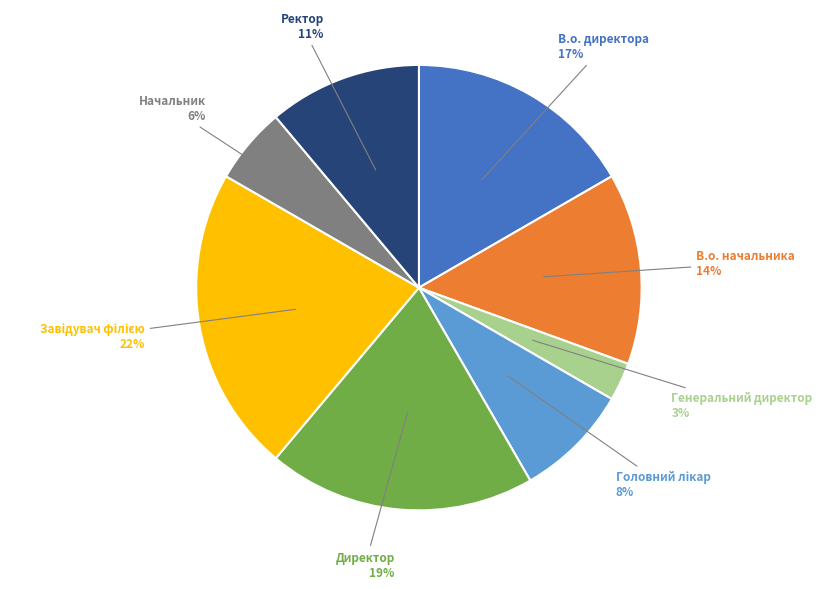

Is there any slice that represents more than half of the pie?

No